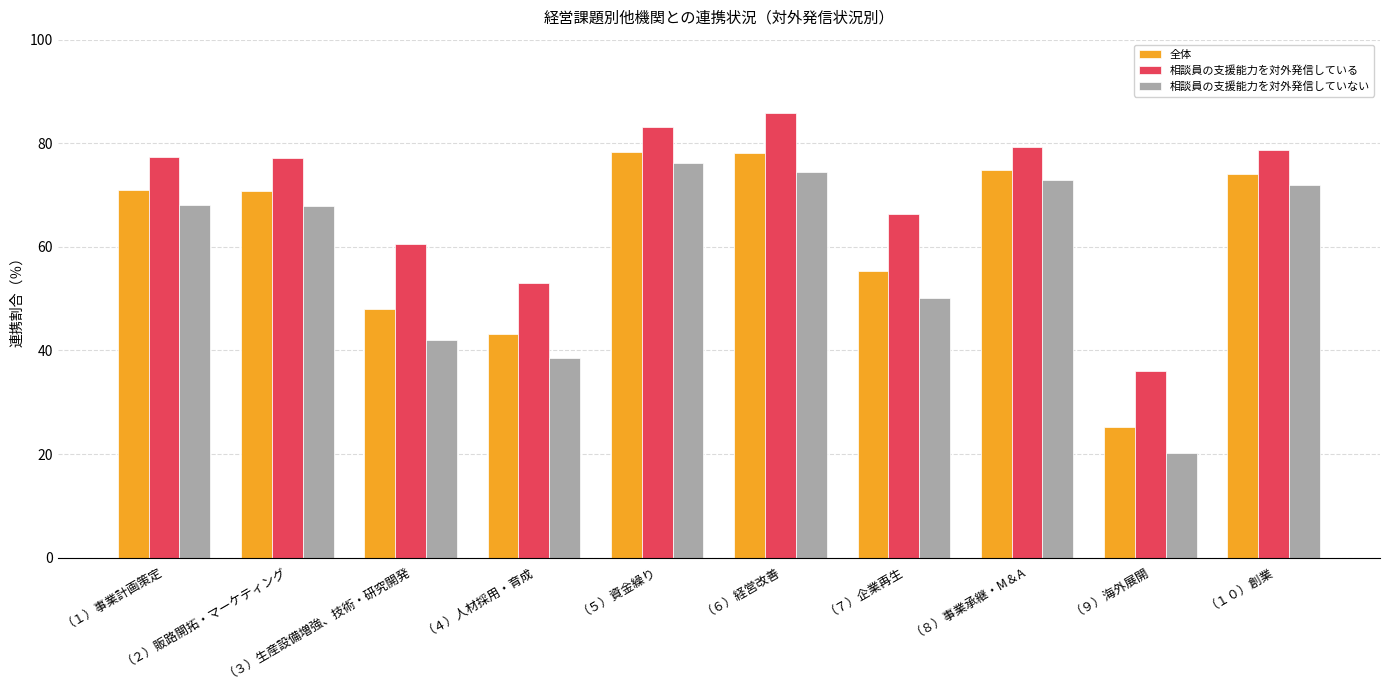

Which series has the largest range (max minus min)?

相談員の支援能力を対外発信していない